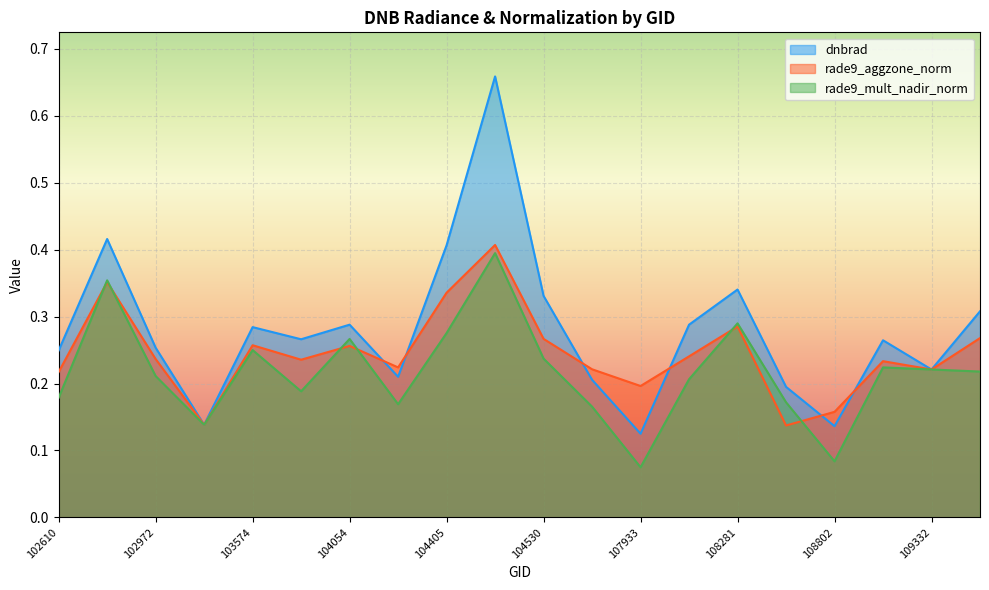

Which series changed the most between 108455 and 109679?

rade9_aggzone_norm